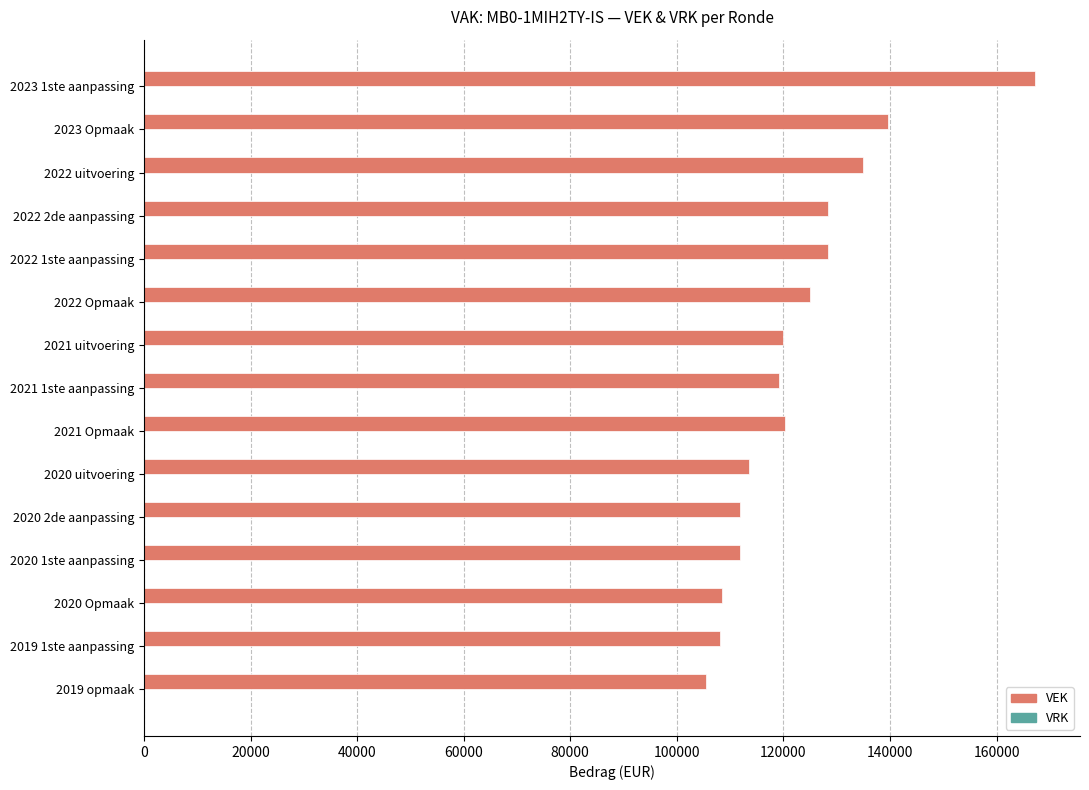

What is the change in value from 2019 1ste aanpassing to 2021 1ste aanpassing?

+11041